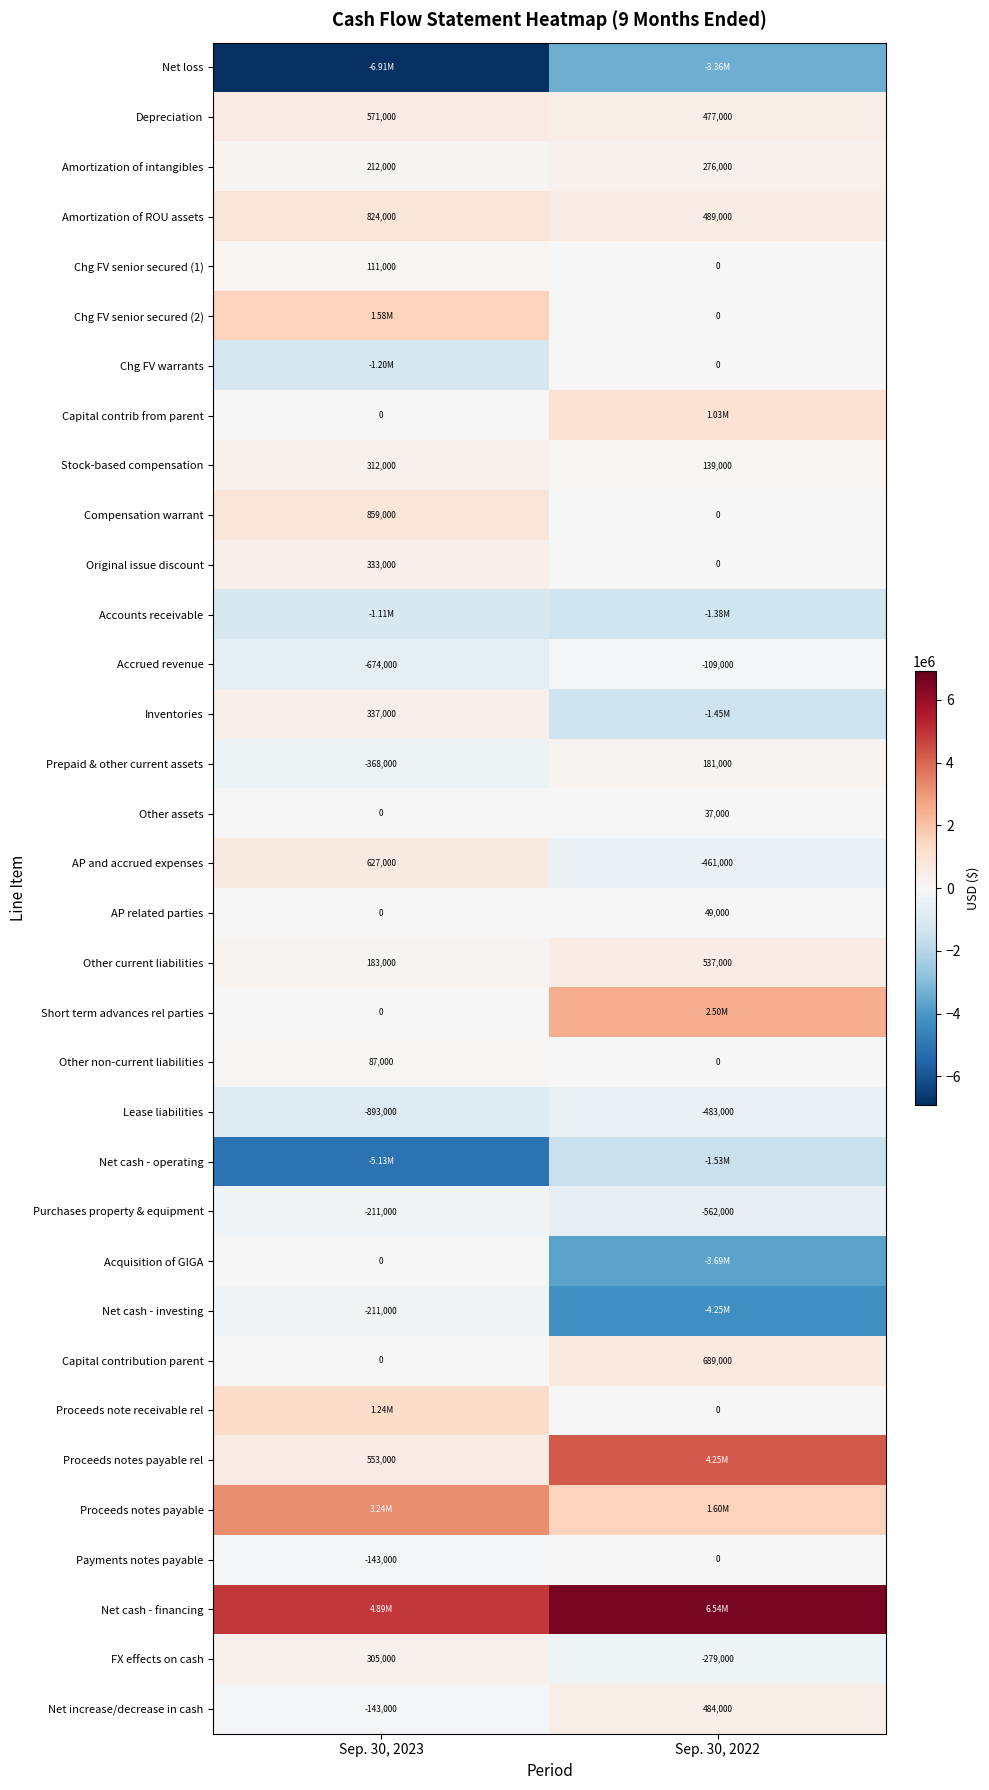

Is it true that Net increase/decrease in cash equals -240566 at Sep. 30, 2023?

False